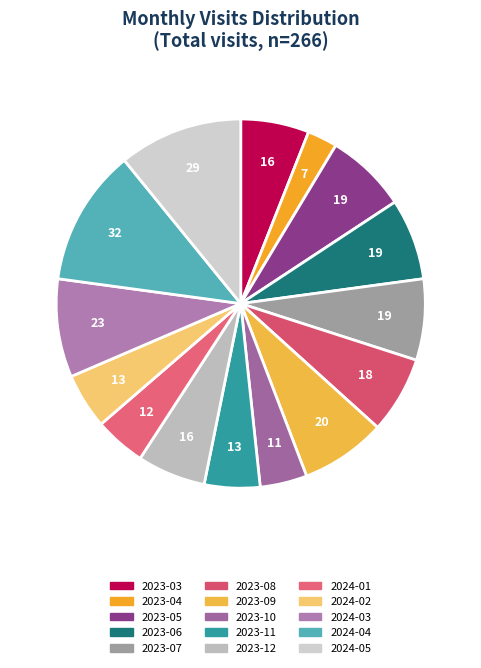

Do 2023-07 and 2024-02 together represent more than half of the pie?

No